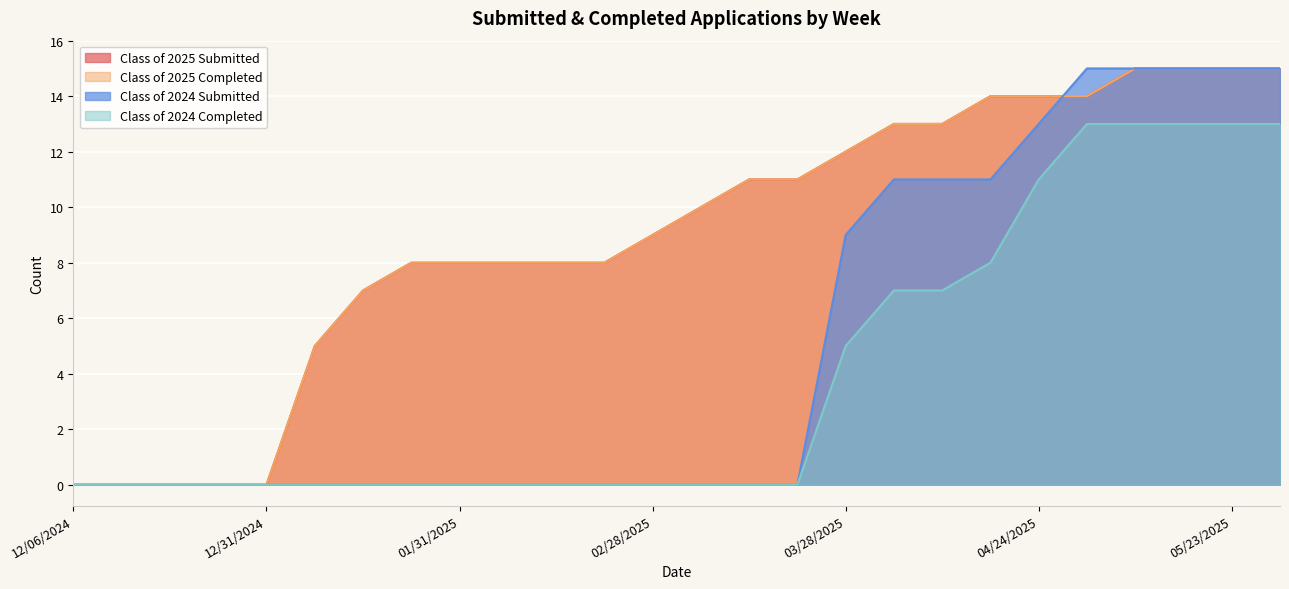

What is the total value across all series at 05/16/2025?

58